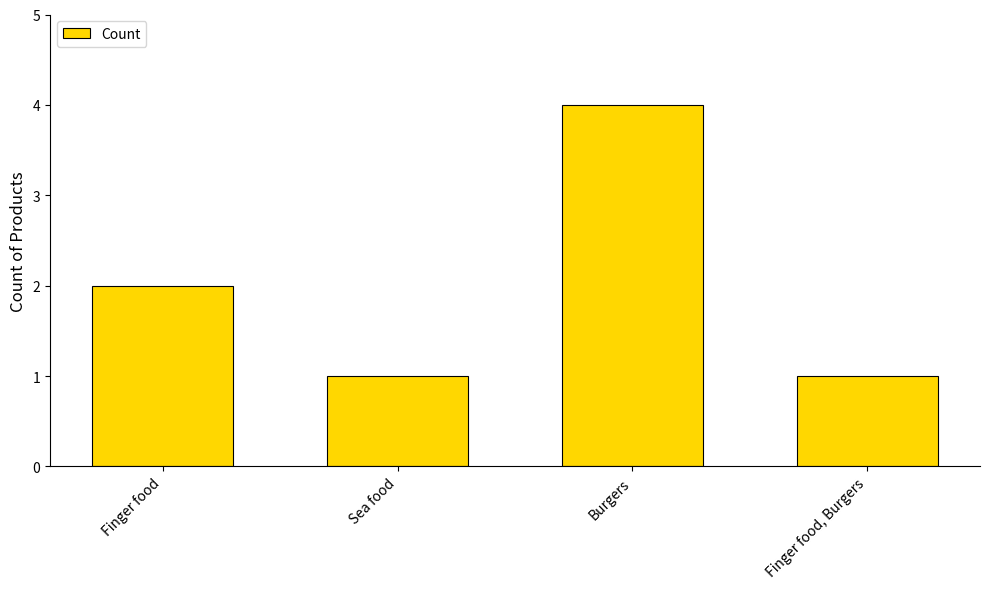

What is the difference between the maximum and minimum values?

3